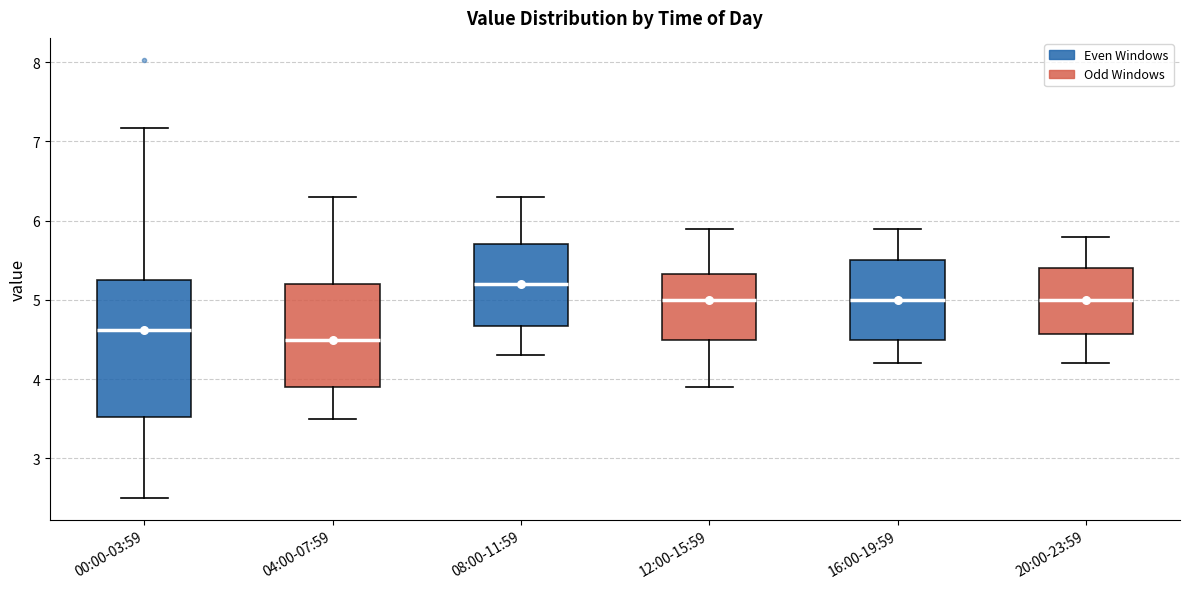

Which box is the tallest, from its lower edge to its upper edge?

00:00-03:59